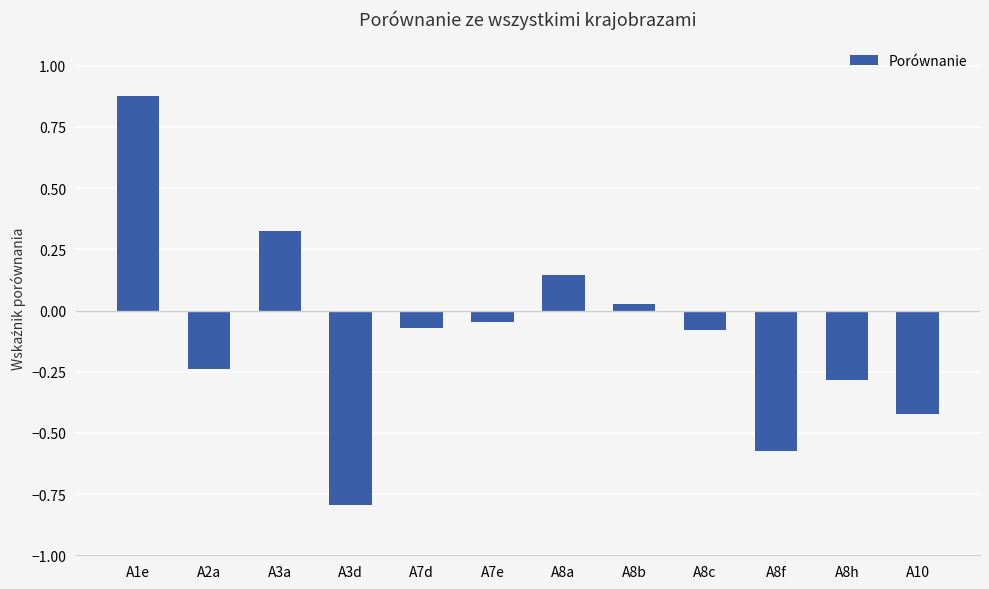

What is the smallest value displayed?

-0.8